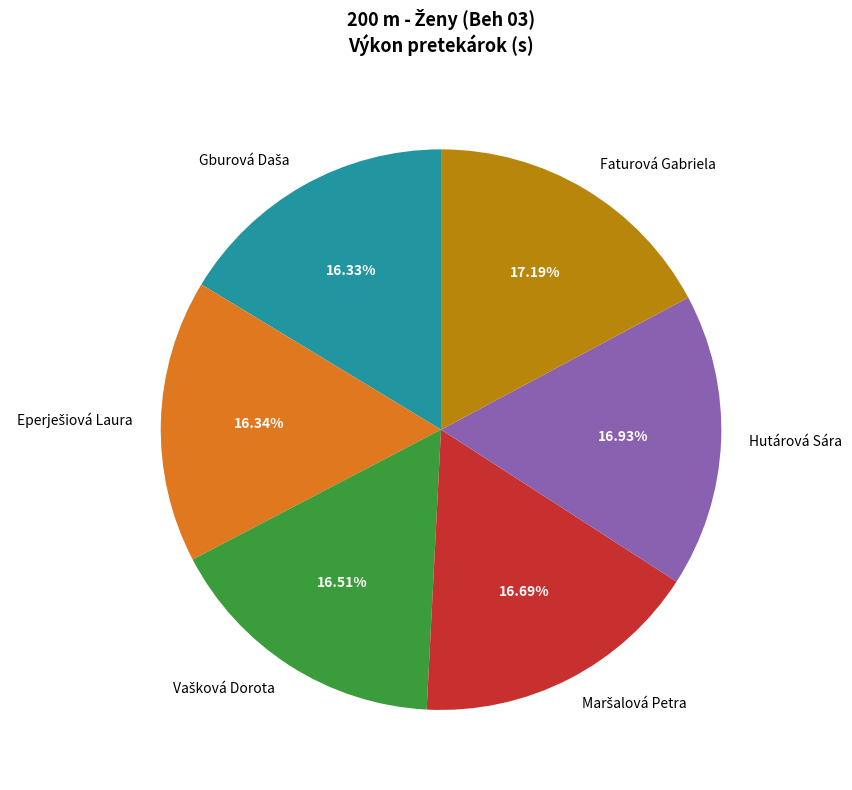

Does any single category account for the majority?

No